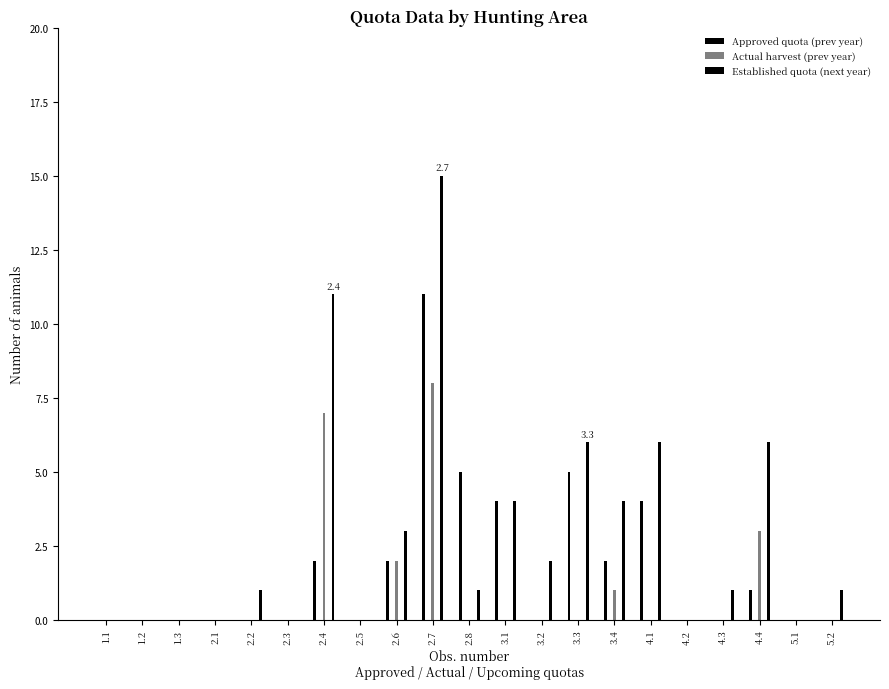

Which category has the highest value in the Established quota (next year) series?

2.7